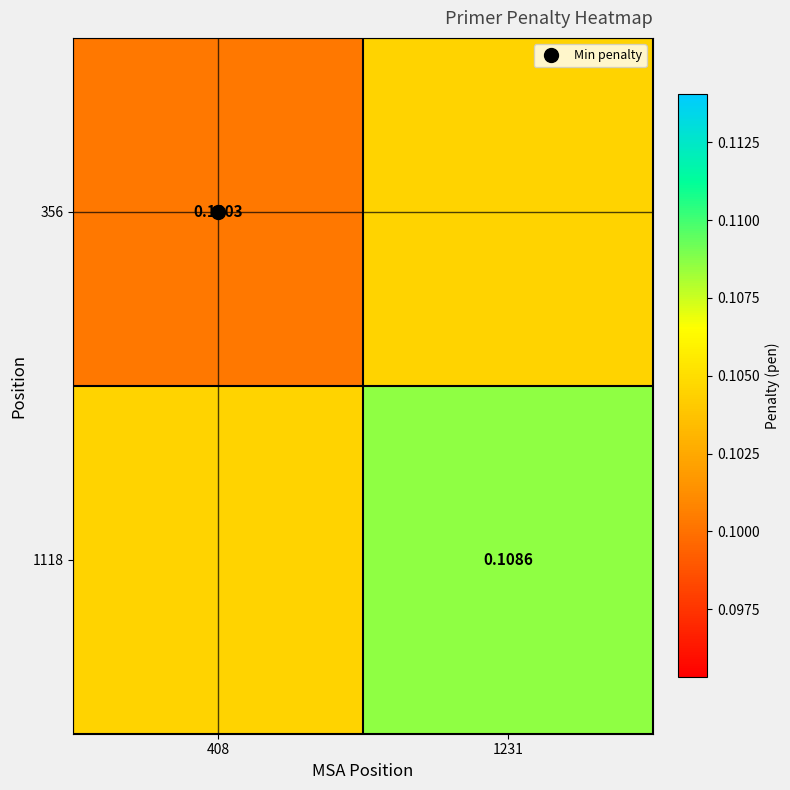

List the series in order of their peak value, highest first.

1118, 356